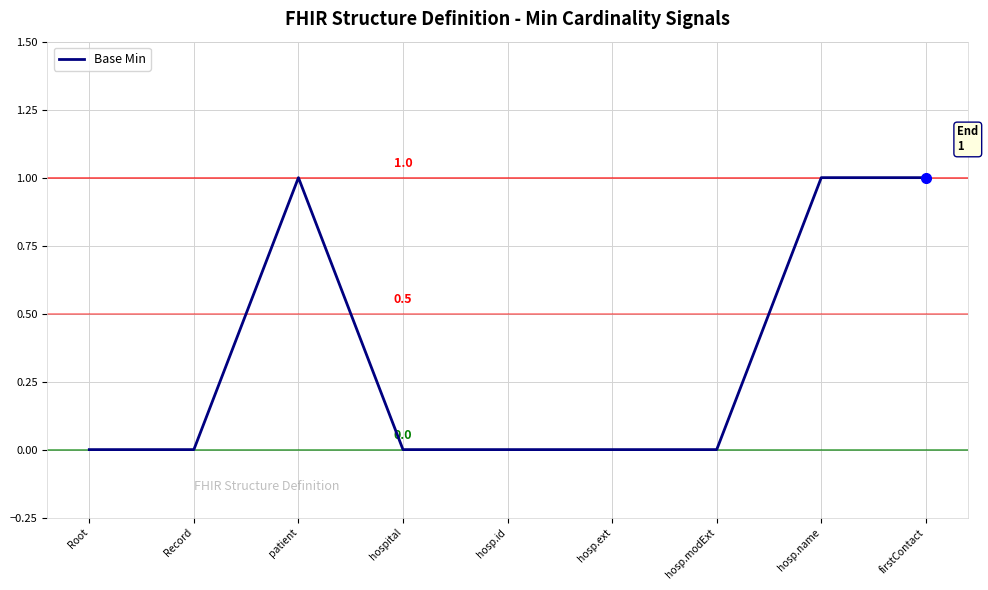

How many lines are shown in the chart?

1